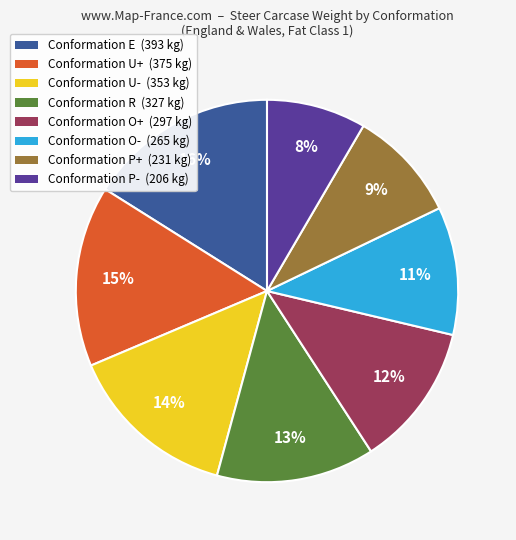

Which category has the smallest portion of the pie?

Conformation P- (206 kg)